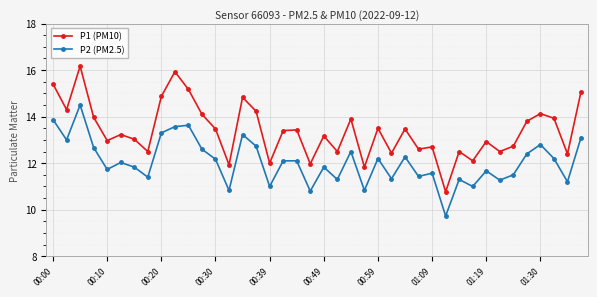

Which series has the largest range (max minus min)?

P1 (PM10)